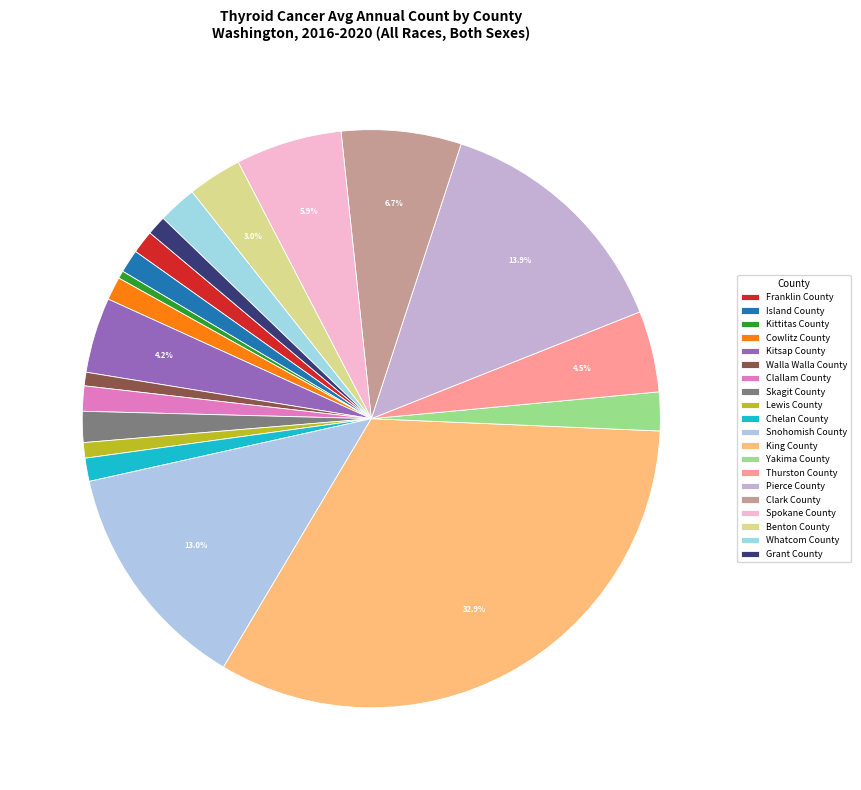

How many slices are in this pie chart?

20